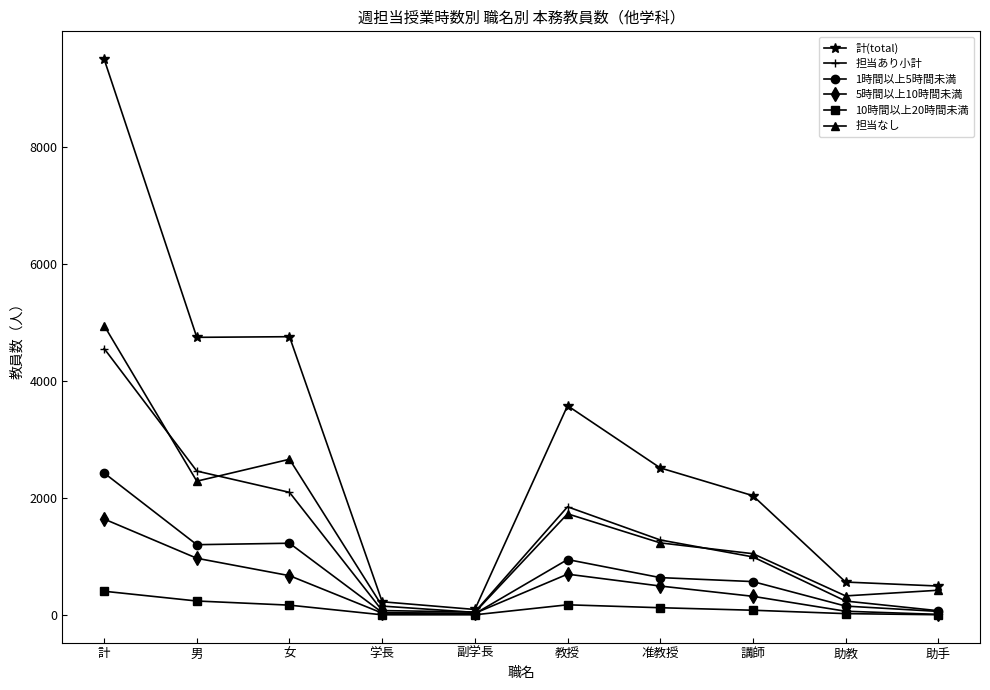

What is the label of the 3rd point from the left?

女